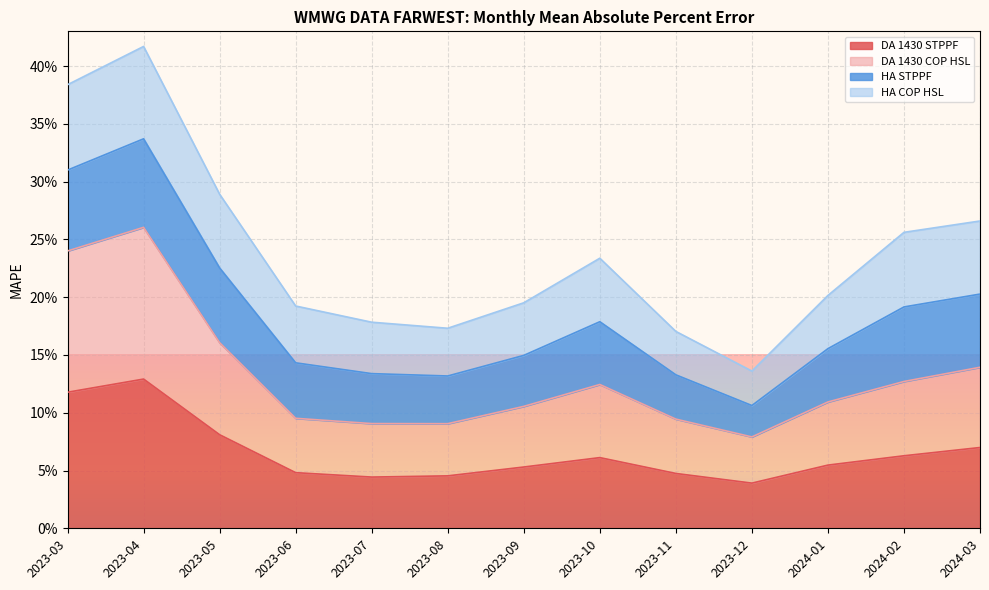

In DA 1430 STPPF, how many points are higher than both neighbors (excluding endpoints)?

2